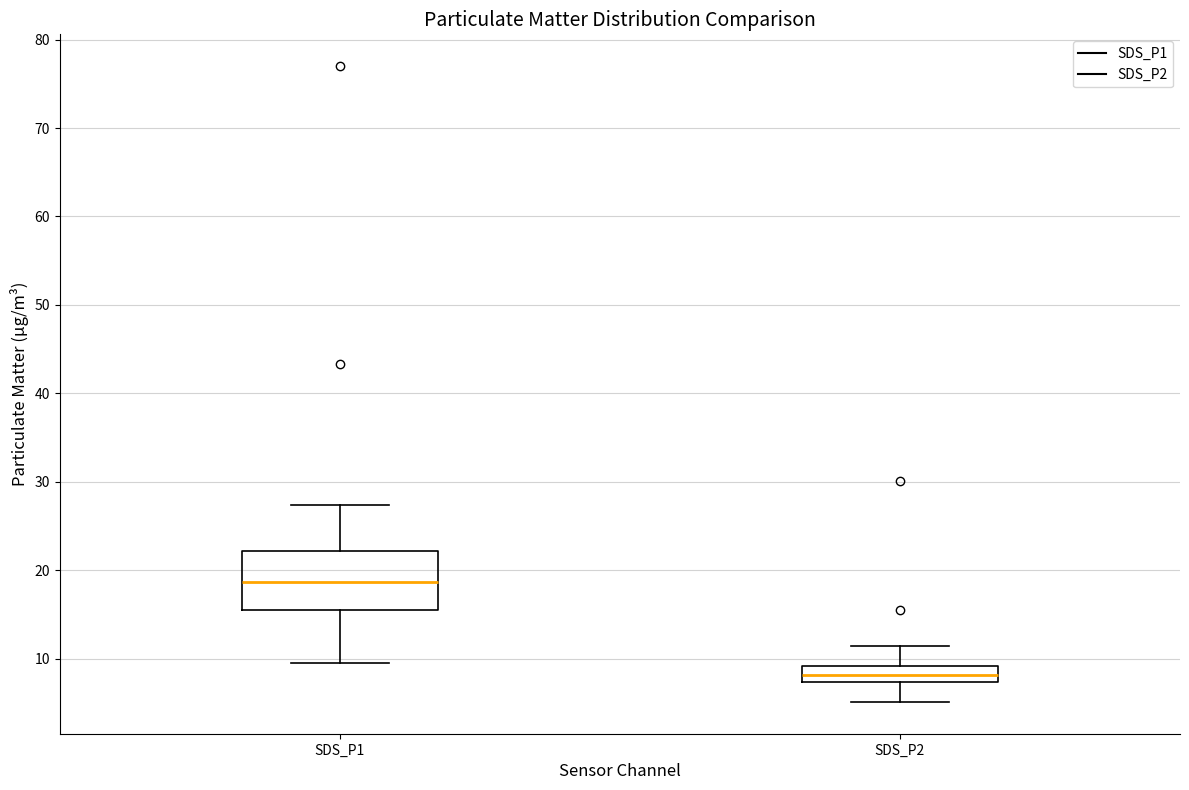

Reading left to right, read every box against the y-axis: the position of its median line, the range the box covers, and the ends of its whiskers. The values are not printed on the chart, so give them approximately, as read against the axis.

SDS_P1: median 19, box 15 to 22, whiskers 9 to 27
SDS_P2: median 8, box 7 to 9, whiskers 5 to 11